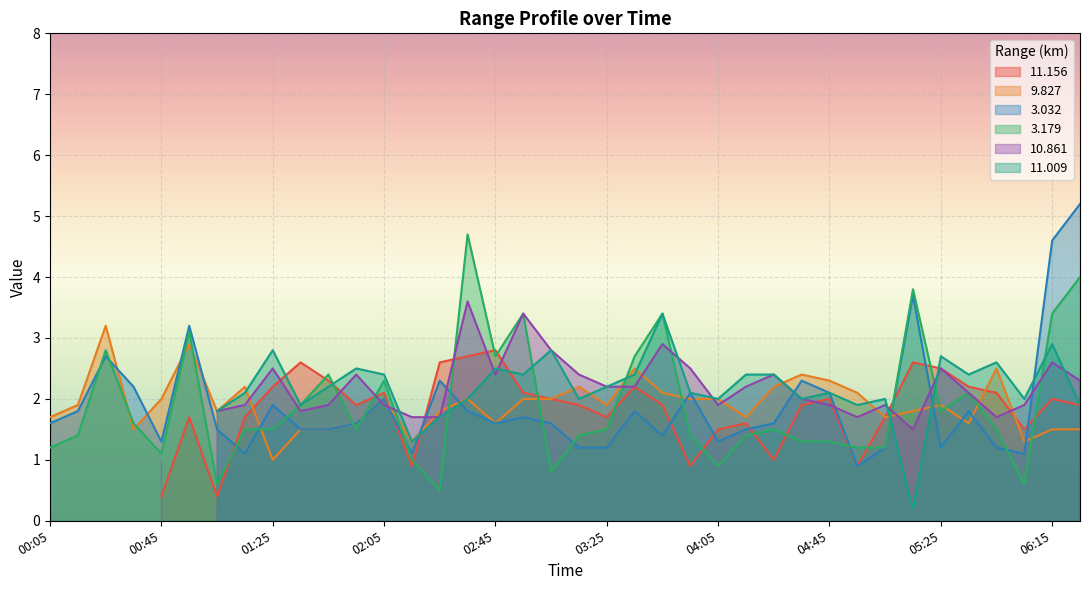

How many times do   3.032 and   9.827 cross each other?

14